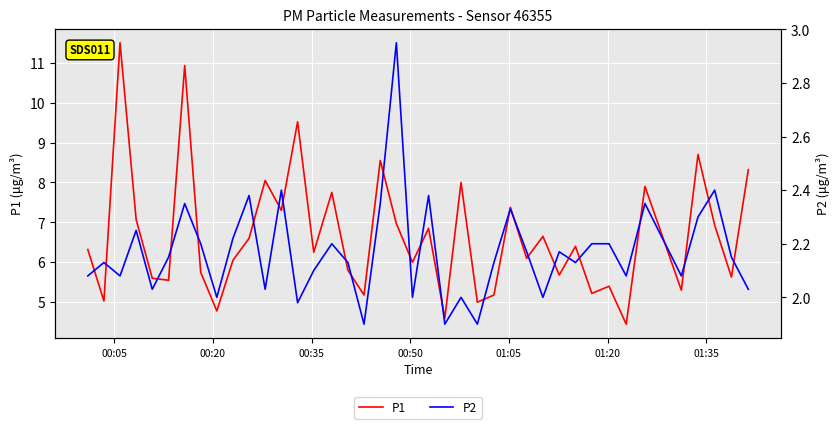

How many interior local peaks does the P1 series have?

14